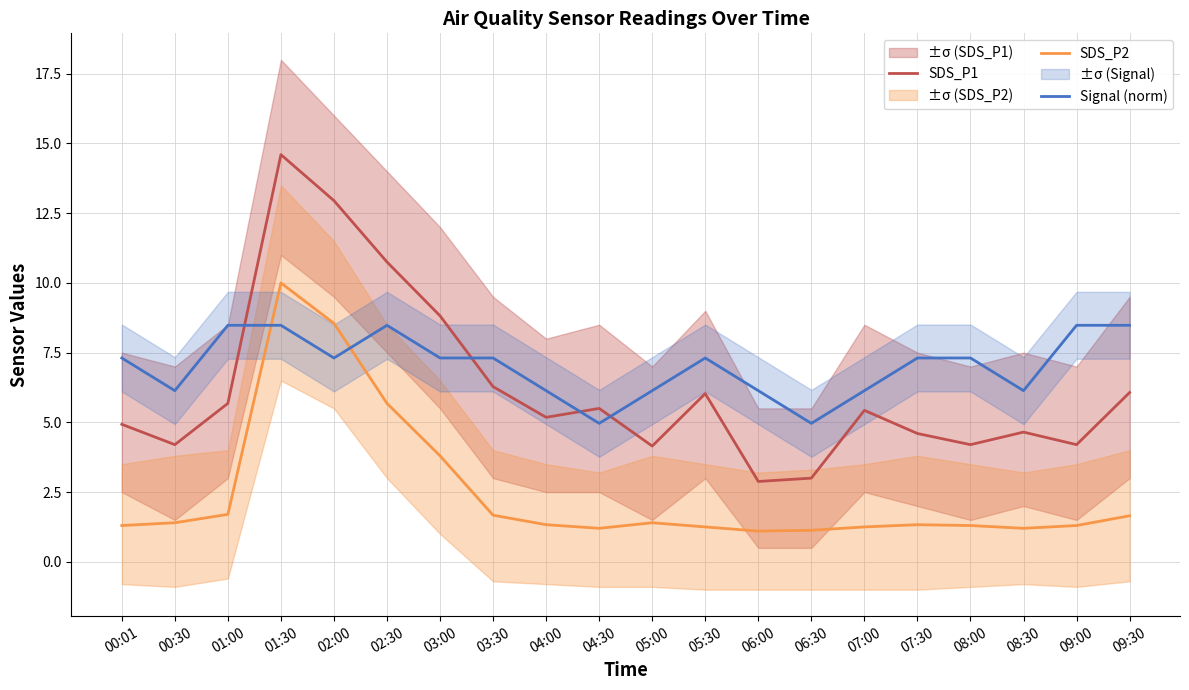

Count the number of data series in this chart.

3